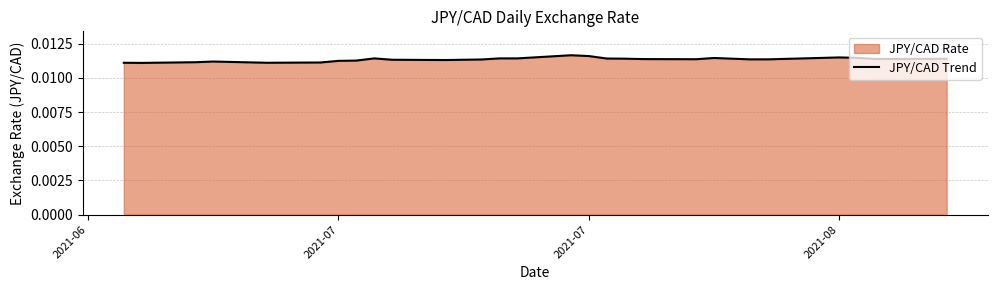

How many interior local valleys (lower than both neighbors) does the data have?

4